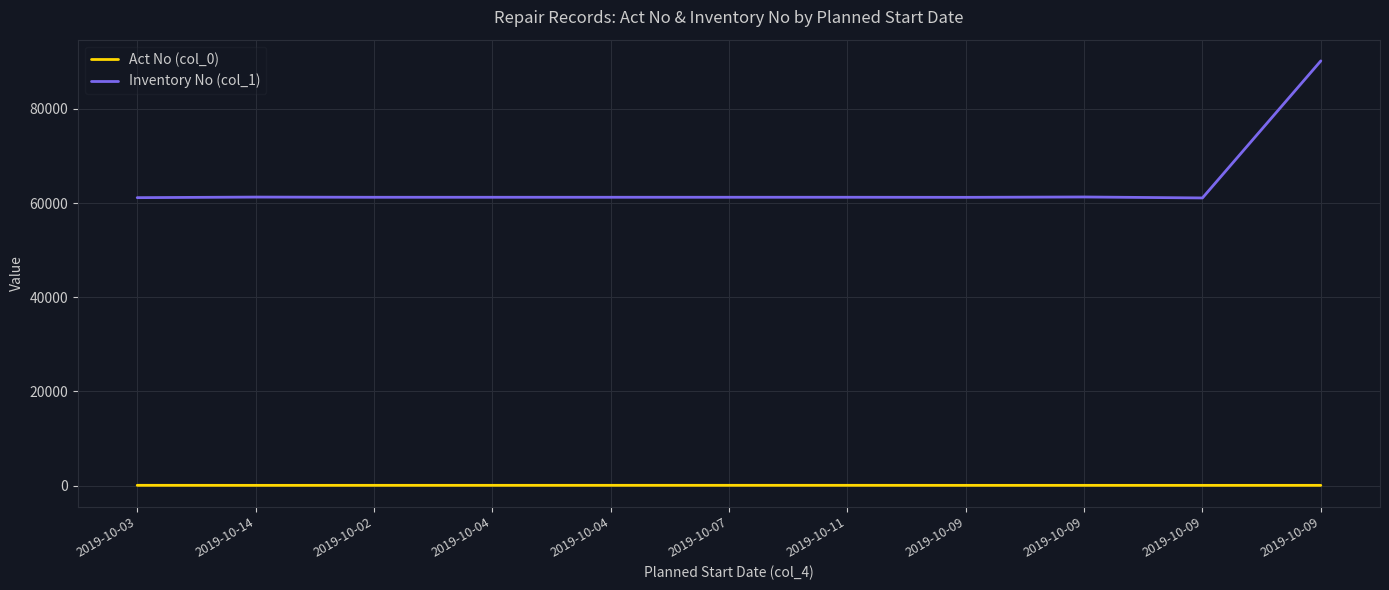

Which series has the widest spread of values?

Inventory No (col_1)